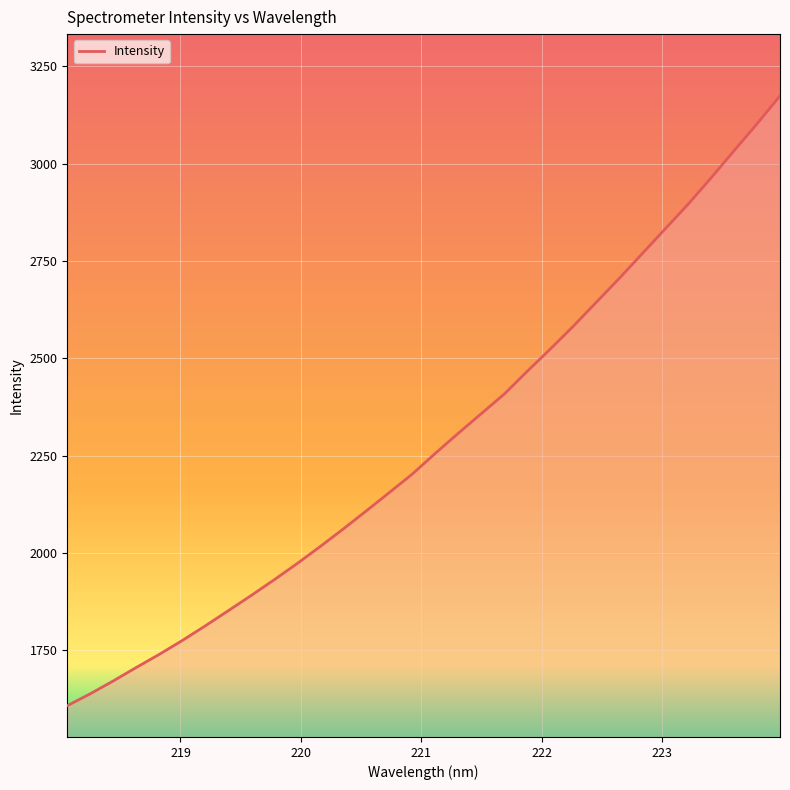

Reading left to right, extract all data points from this chart.

1608.0	1638.5	1671.5	1706.2	1739.9	1775.5	1813.1	1852.1	1891.2	1931.7	1973.5	2017.1	2062.1	2108.5	2155.5	2203.0	2256.2	2307.8	2358.1	2408.5	2467.0	2523.9	2582.5	2644.0	2705.3	2768.9	2832.5	2896.0	2963.5	3033.3	3102.3	3174.1